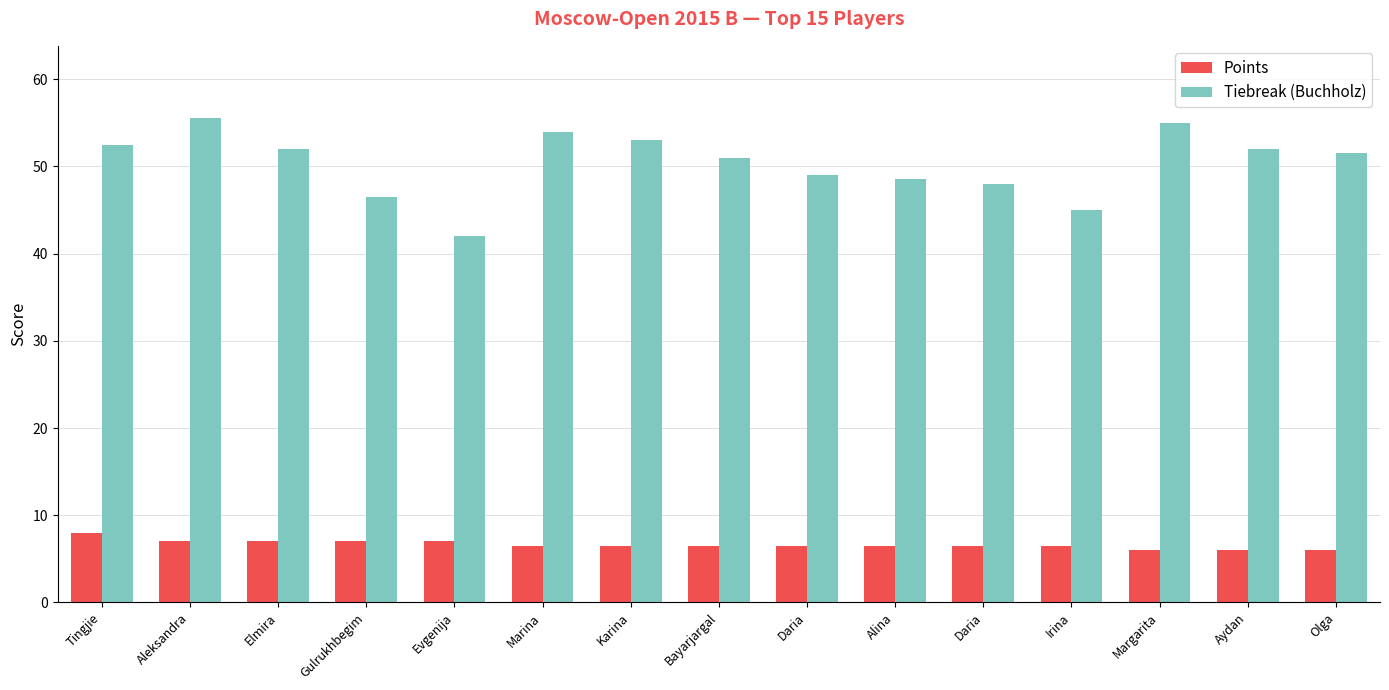

Is the value of Points at Bayarjargal greater than the value of Tiebreak (Buchholz) at Evgenija?

No